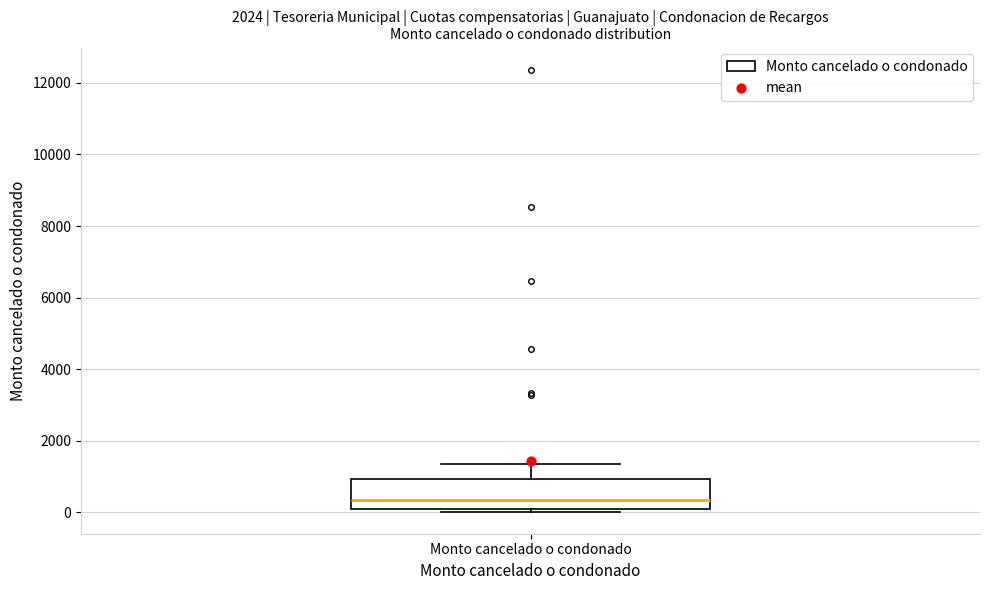

Where does the upper whisker of the box for Monto cancelado o condonado end on the y-axis? The values are not printed on the chart, so give them approximately, as read against the axis.

1400